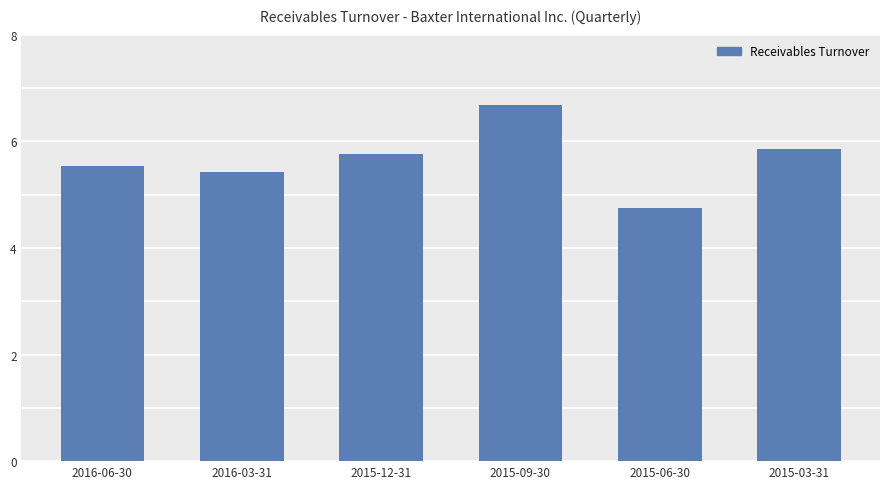

What is the approximate value at 2016-06-30?

5.5